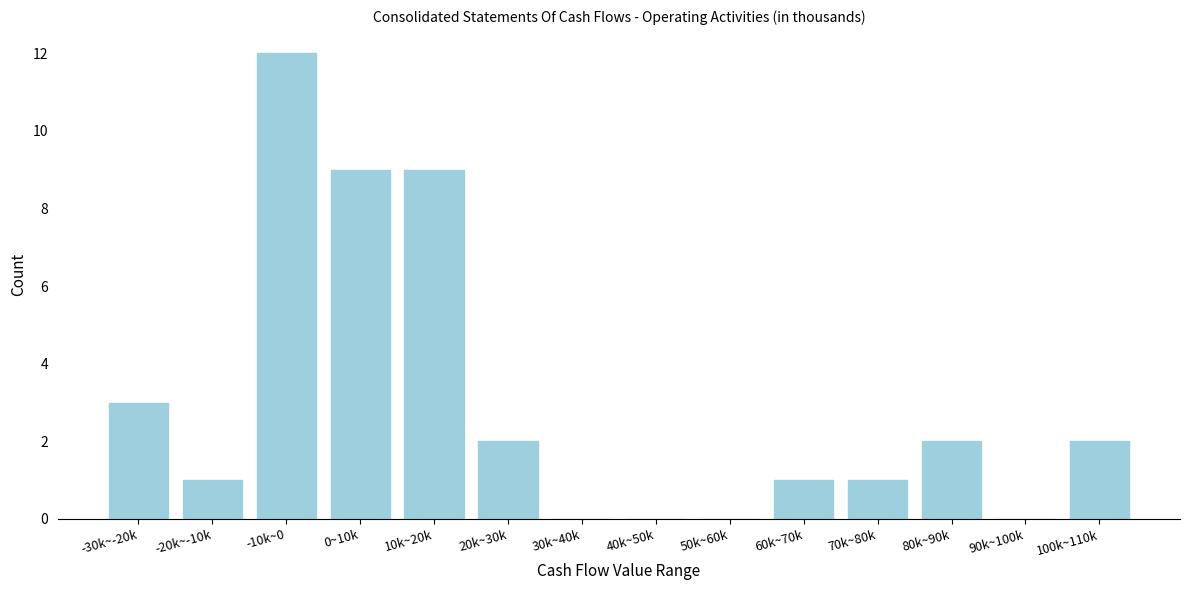

Reading left to right, list all the values displayed in this chart.

-30k~-20k=3	-20k~-10k=1	-10k~0=12	0~10k=9	10k~20k=9	20k~30k=2	30k~40k=0	40k~50k=0	50k~60k=0	60k~70k=1	70k~80k=1	80k~90k=2	90k~100k=0	100k~110k=2